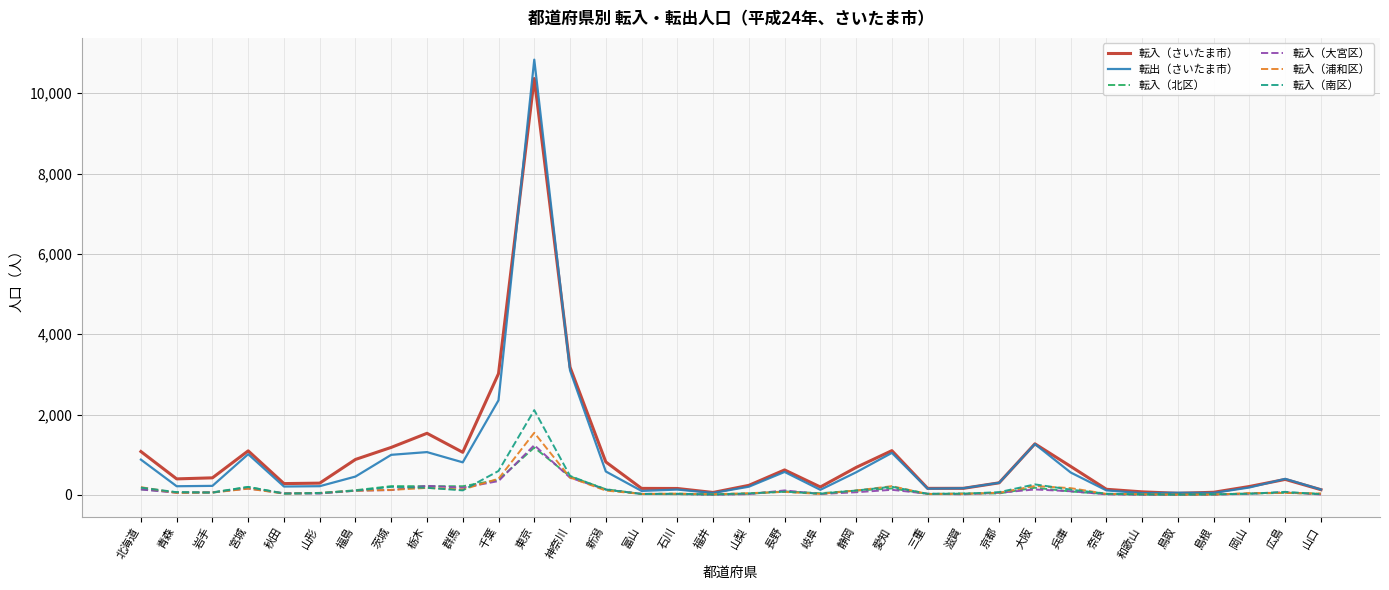

At which label does 転入（さいたま市） first exceed 397?

北海道